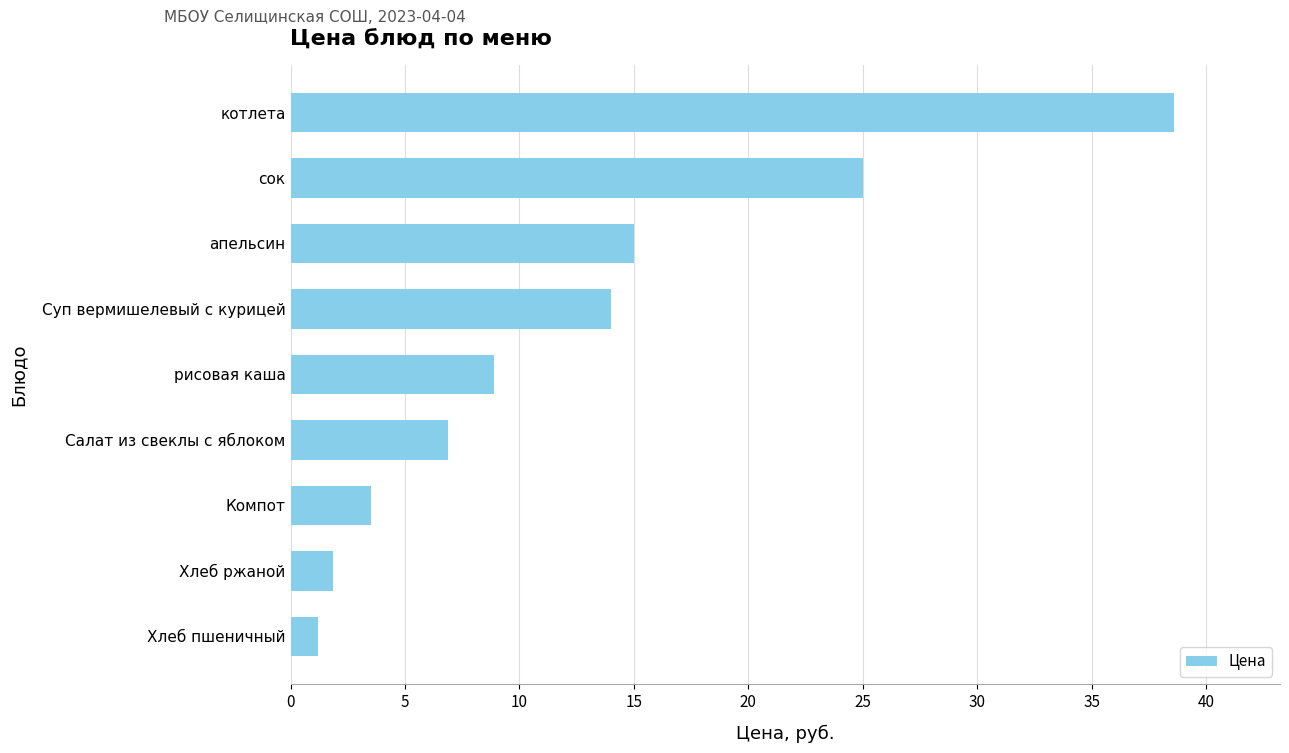

What is the average value?

12.8